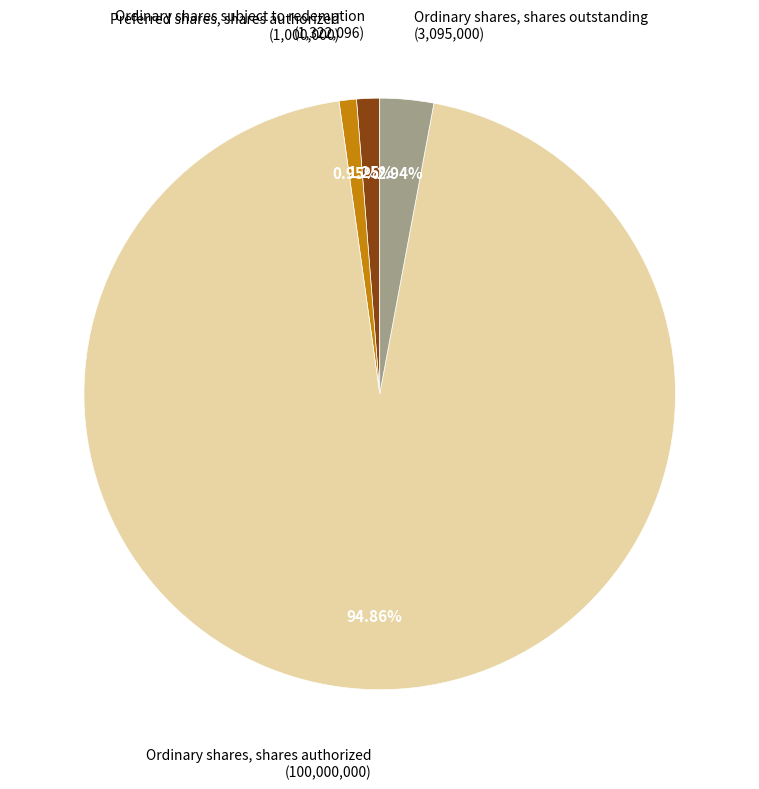

Does any single category account for the majority?

Yes